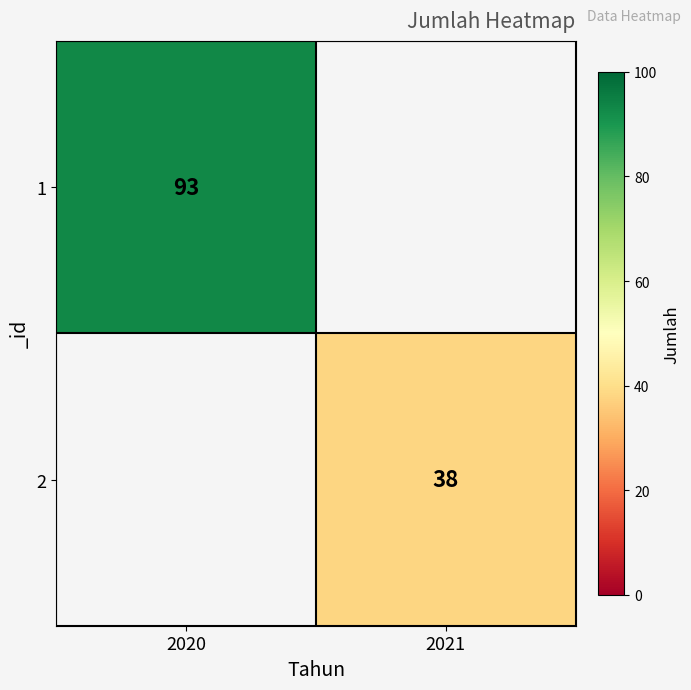

Is the value of 2 at 2021 greater than the value of 1 at 2020?

No